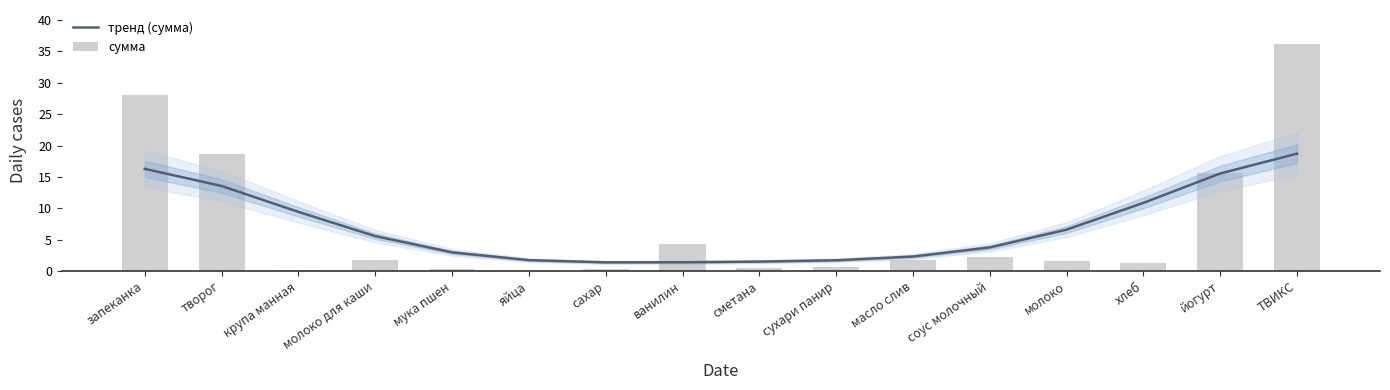

What is the label of the 3rd bar from the left?

крупа манная